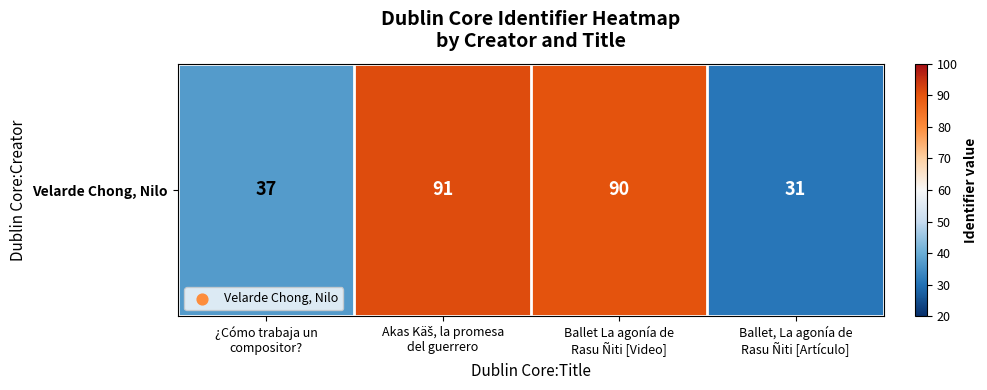

Is it true that the value at Ballet La agonía de
Rasu Ñiti [Video] is 119?

False